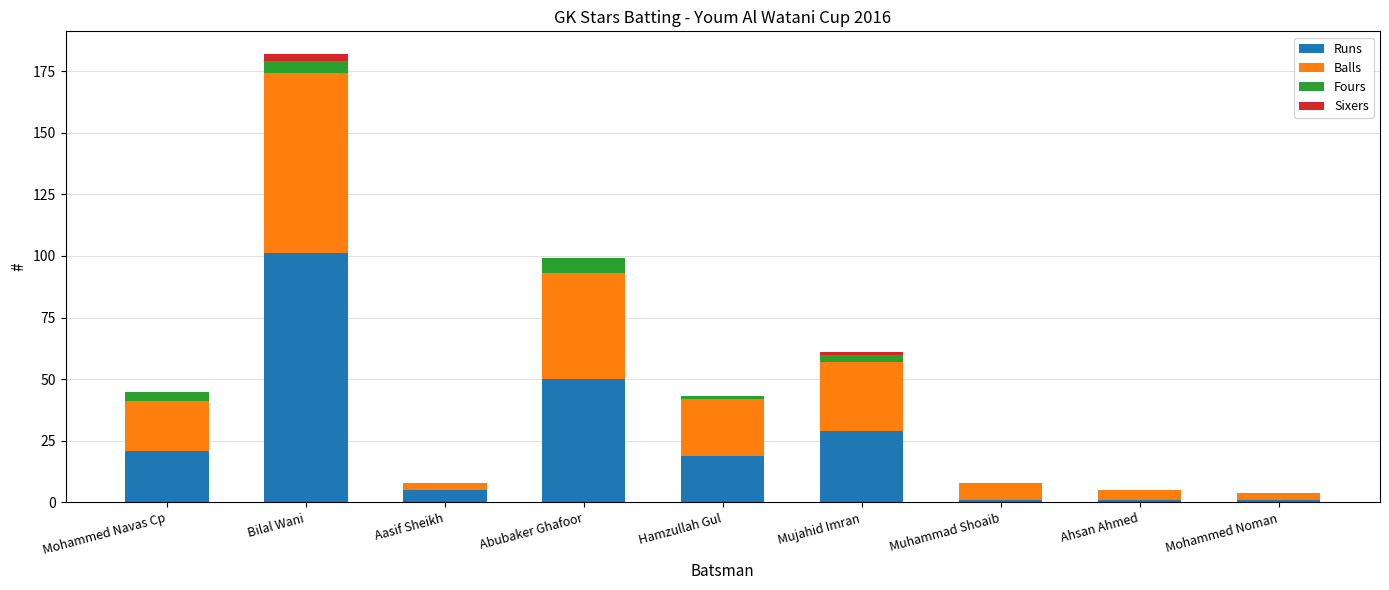

At which category is the sum across all series the highest?

Bilal Wani